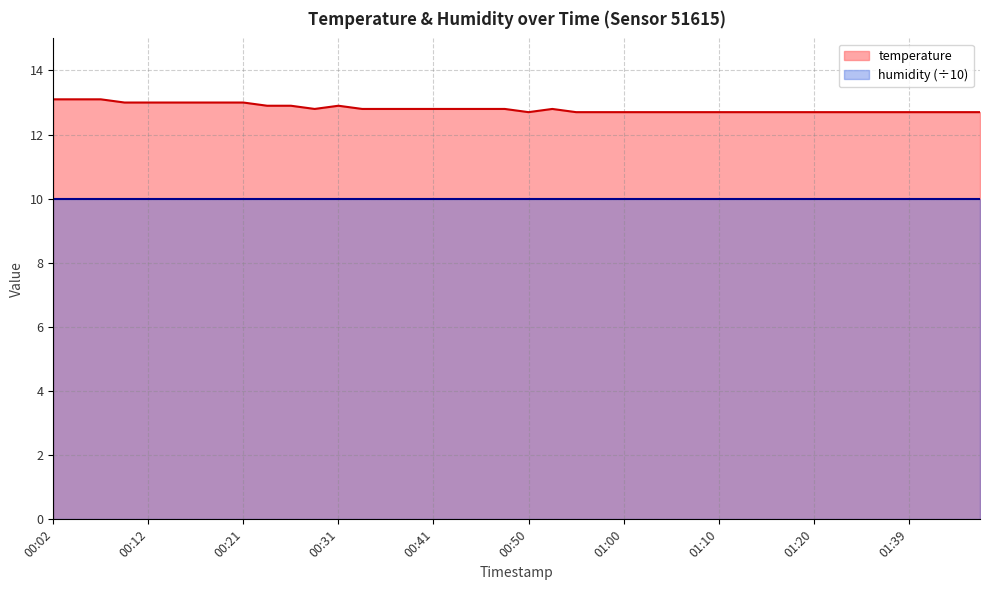

Where is the data nearest to the value 12?

00:50